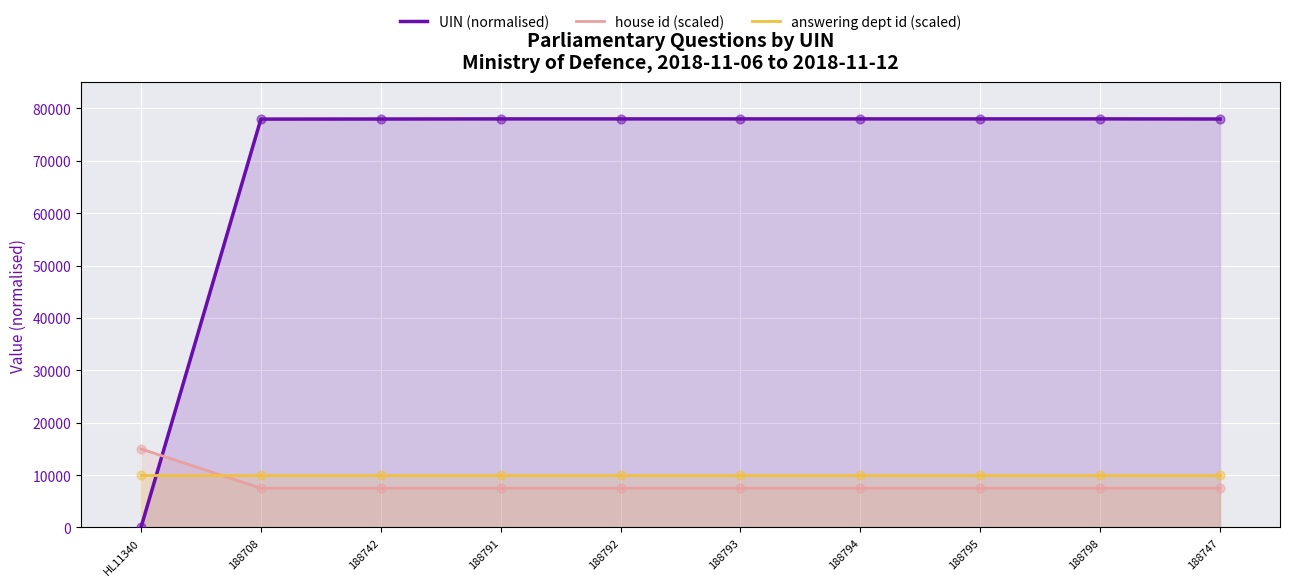

What is the total value across all series at HL11340?

25000.0